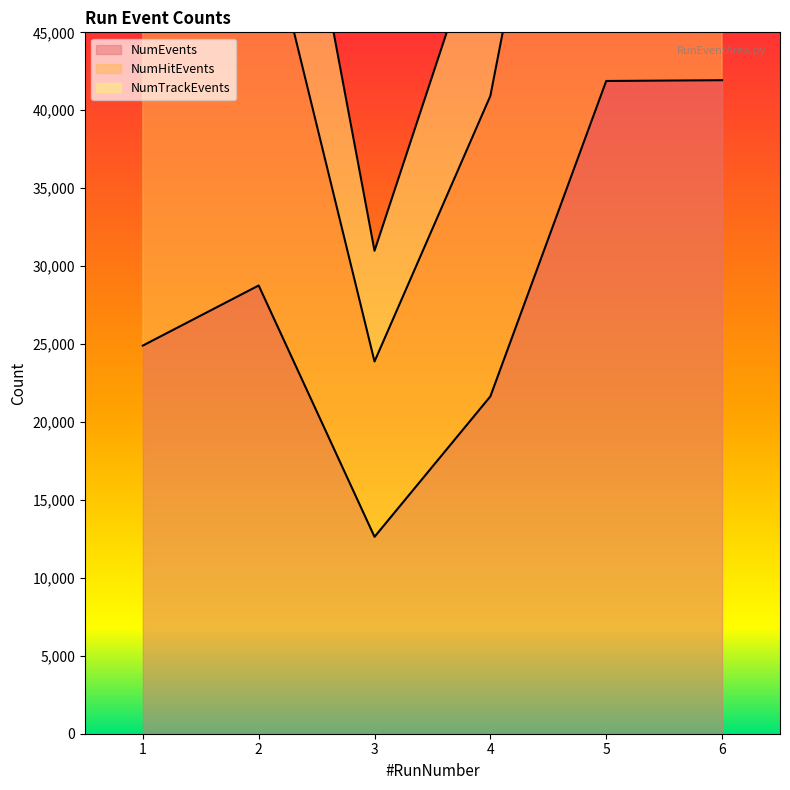

True or false: NumEvents has more than 0 interior local peaks.

True